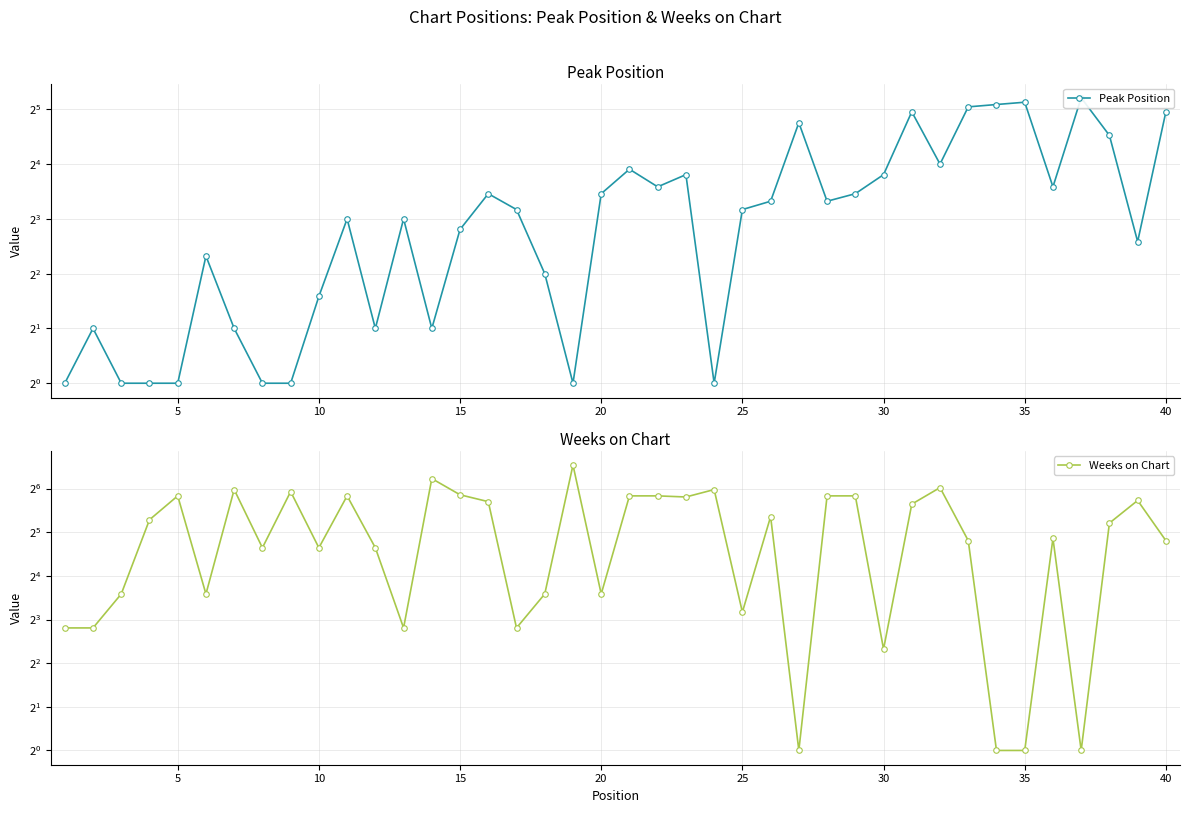

How many intersections are there between Peak Position and Weeks on Chart?

13